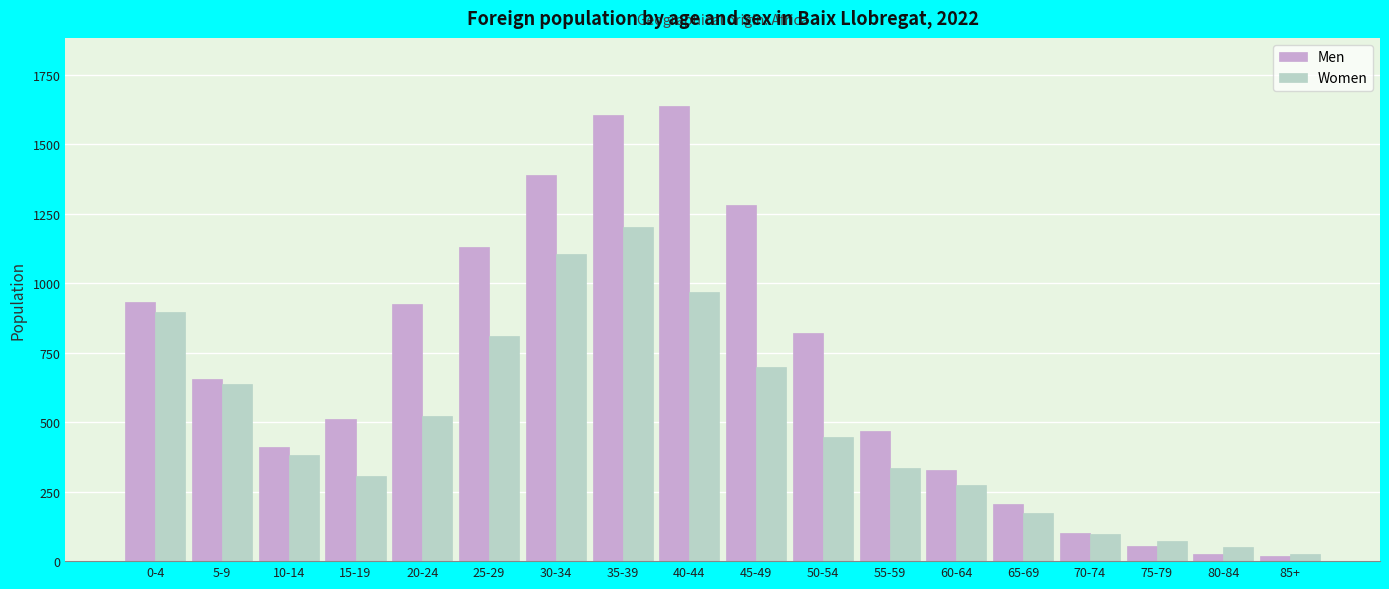

What is the difference between the maximum and second lowest values in the Women series?

1151